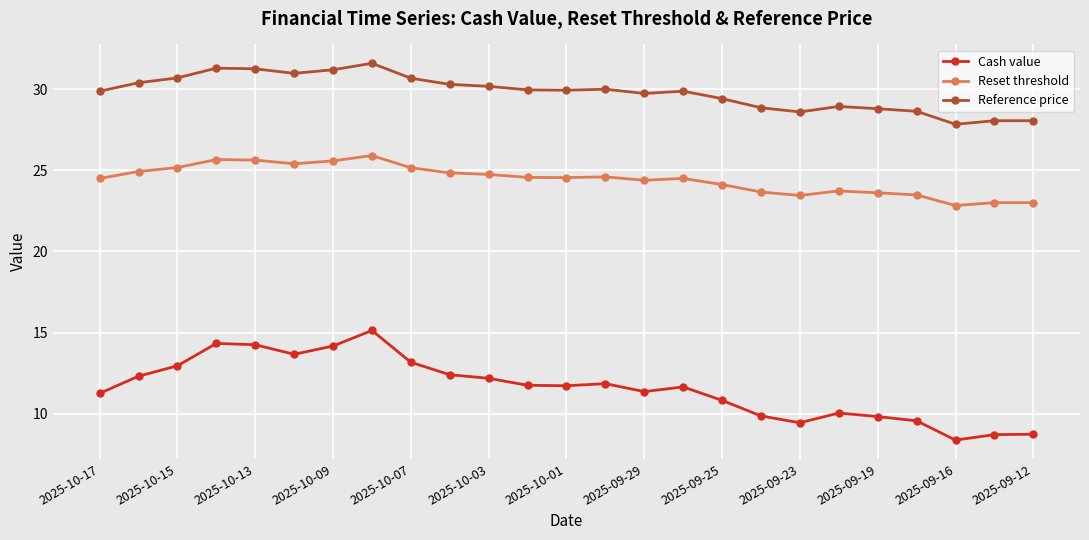

What is the sum of all Cash value values?

289.5